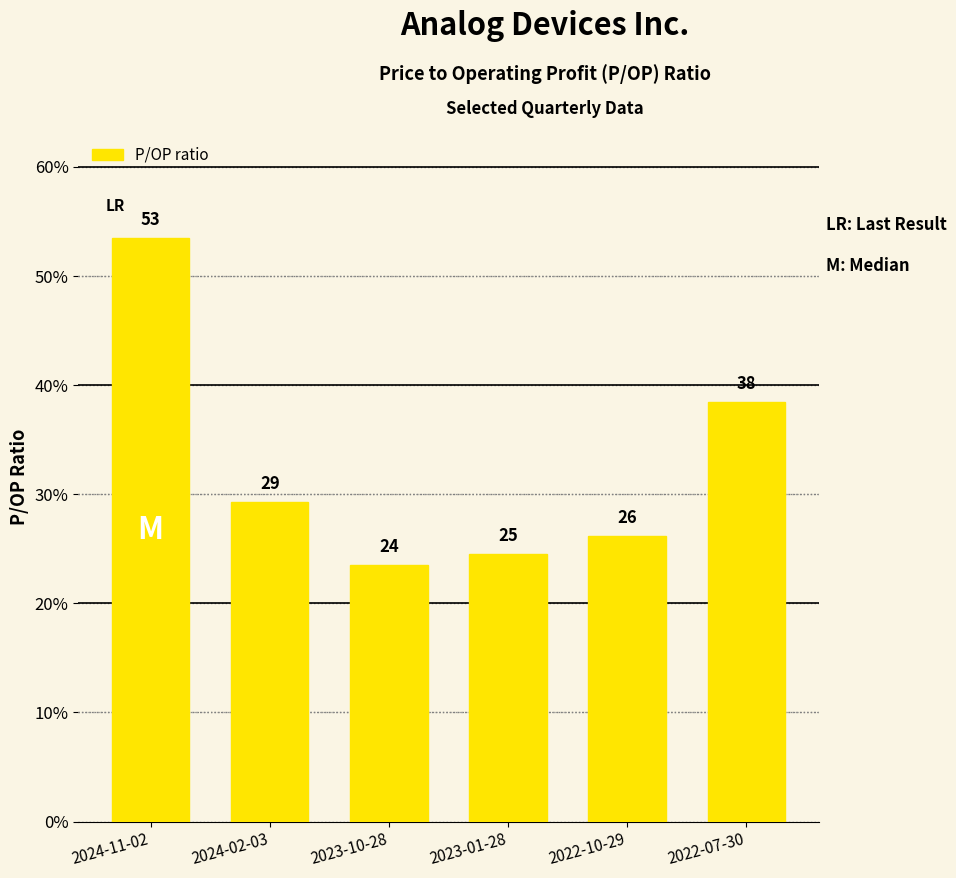

Rank the categories by value from lowest to highest.

2023-10-28, 2023-01-28, 2022-10-29, 2024-02-03, 2022-07-30, 2024-11-02